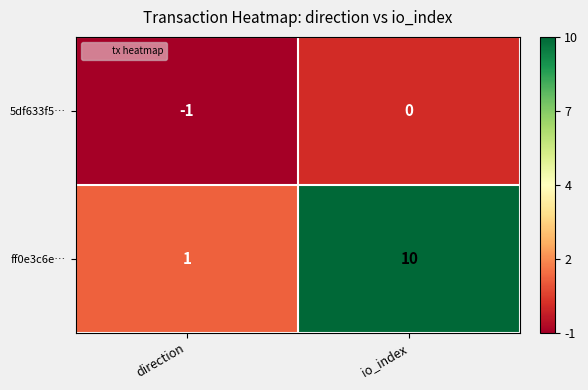

Which series has the largest range (max minus min)?

ff0e3c6e…